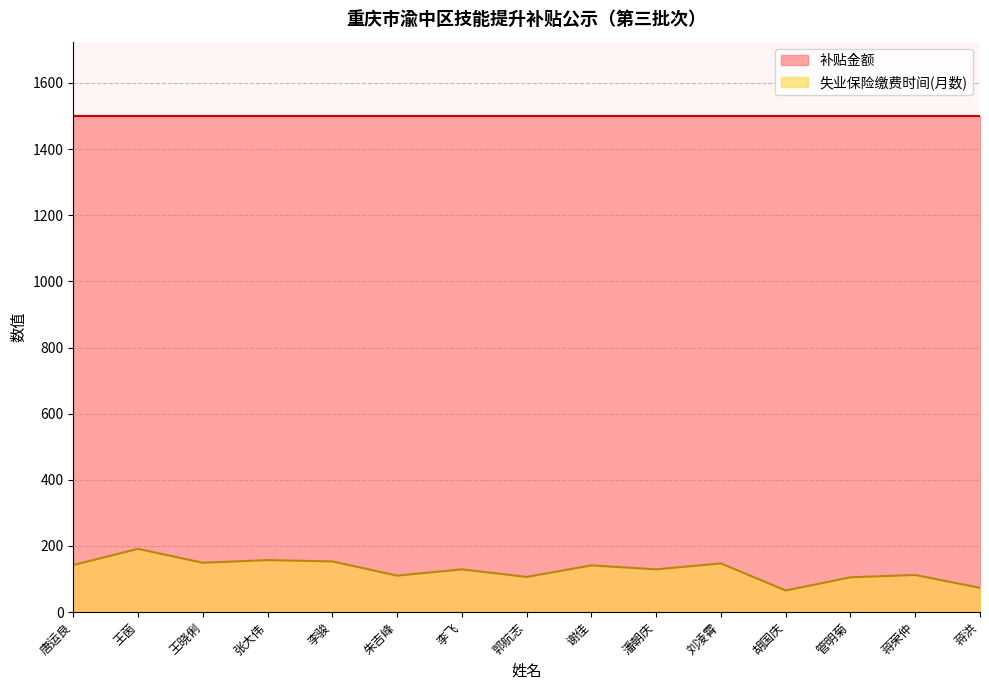

True or false: the data shows 73 at 蒋洪.

True